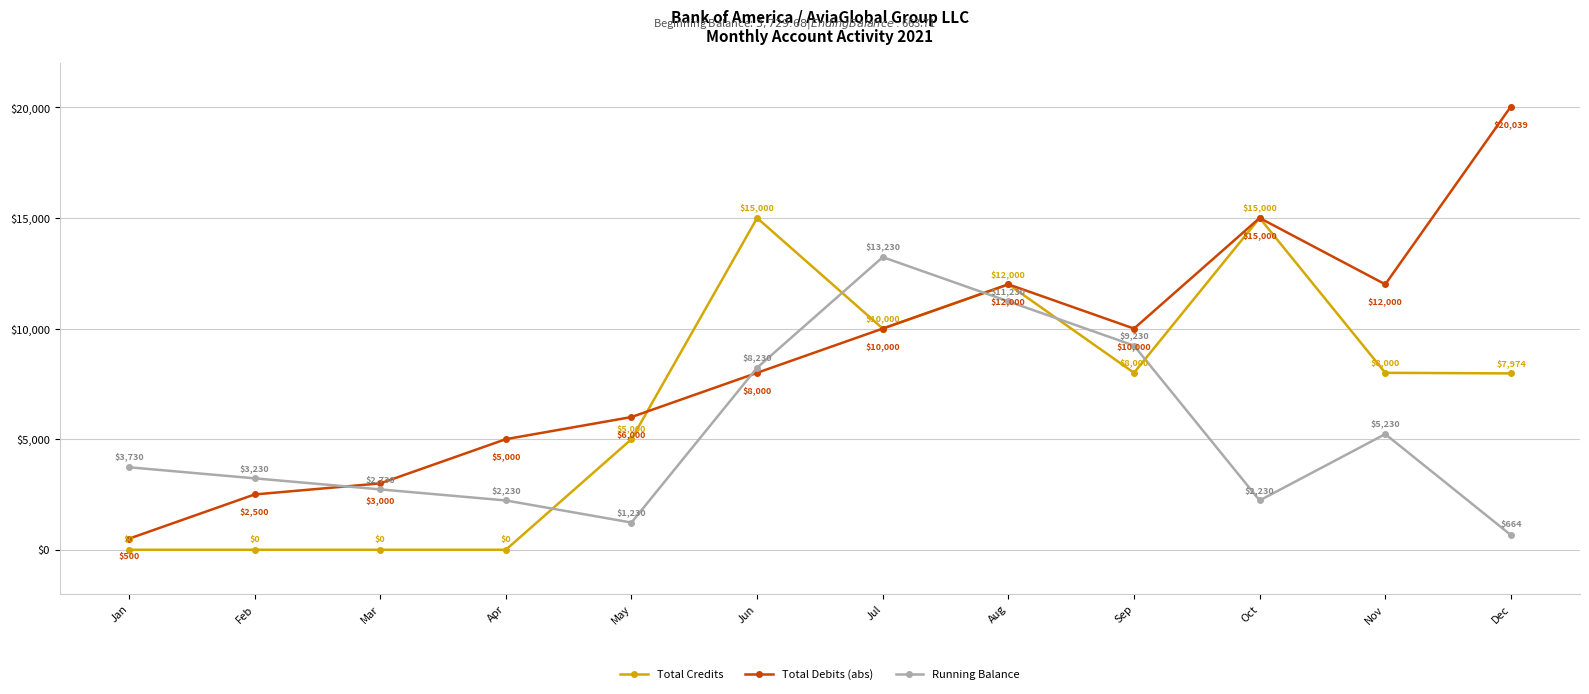

Rank the series by their average value, from lowest to highest.

Running Balance, Total Credits, Total Debits (abs)